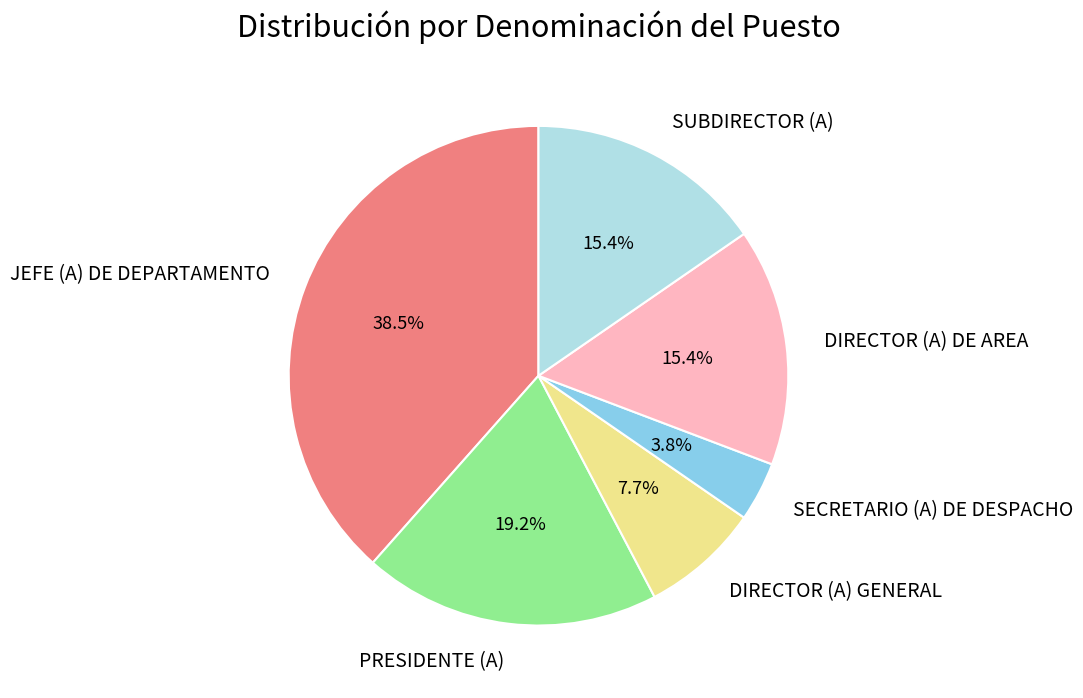

Which has a higher value, SUBDIRECTOR (A) or SECRETARIO (A) DE DESPACHO?

SUBDIRECTOR (A)